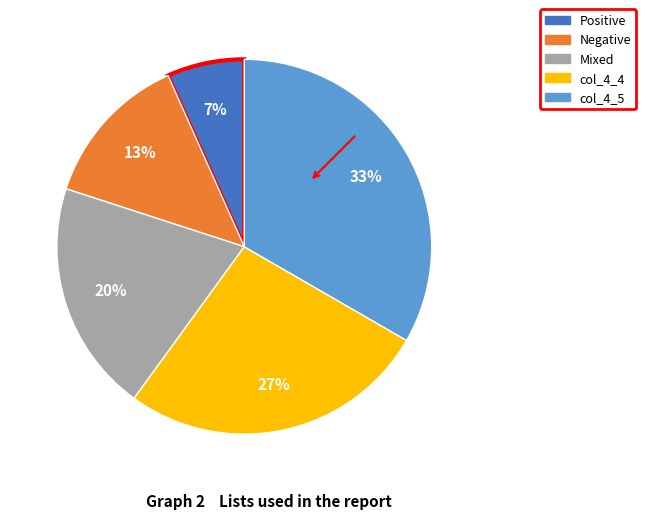

How many segments does this pie chart have?

5